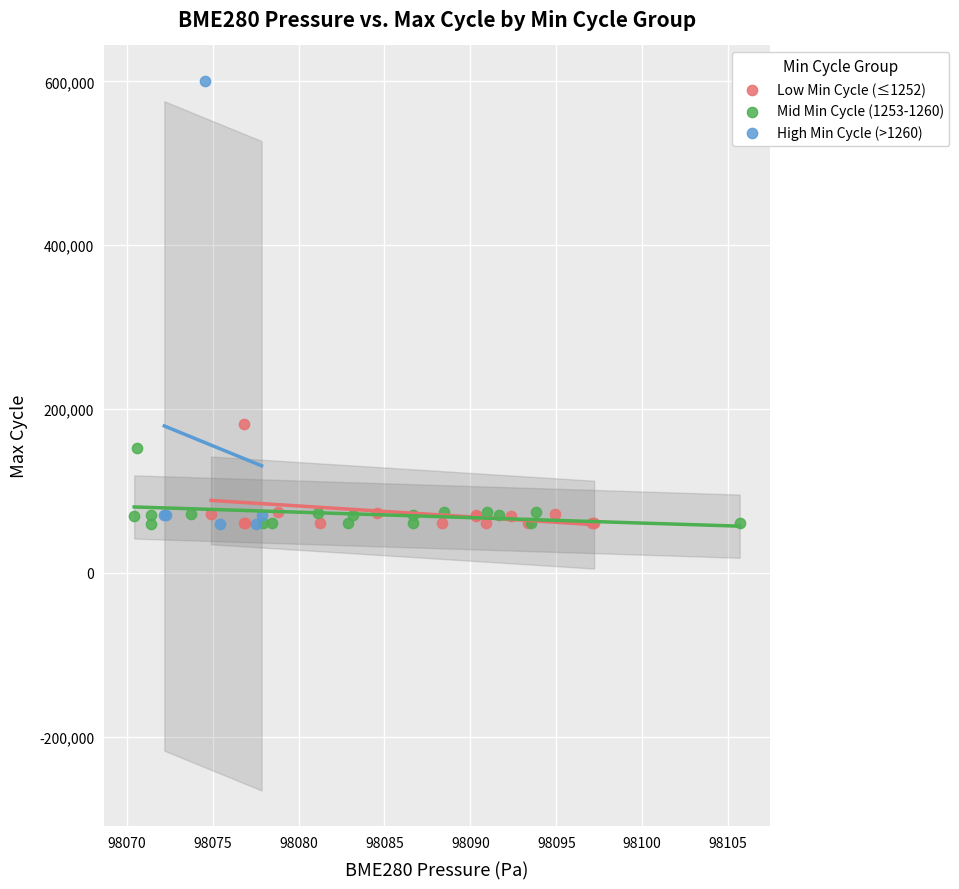

Which series reaches the maximum Y coordinate?

High Min Cycle (>1260)